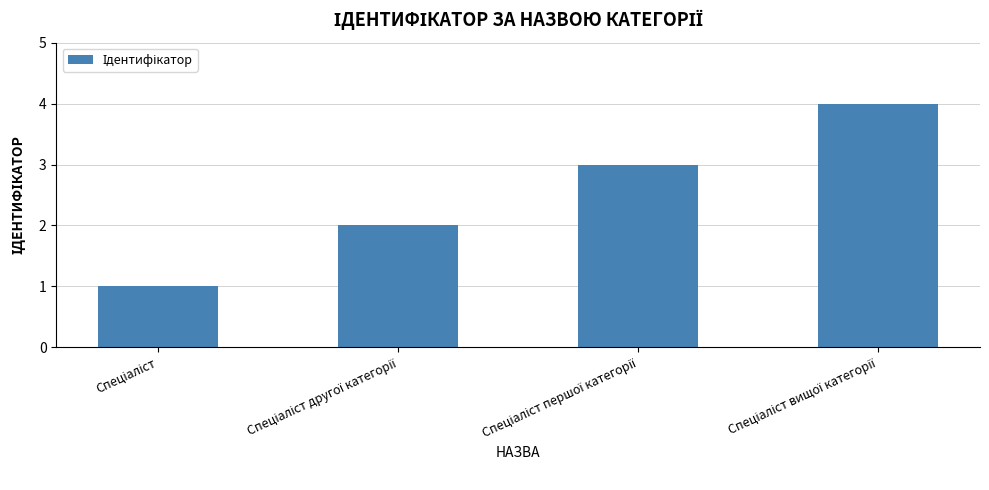

What is the maximum value shown in the chart?

4